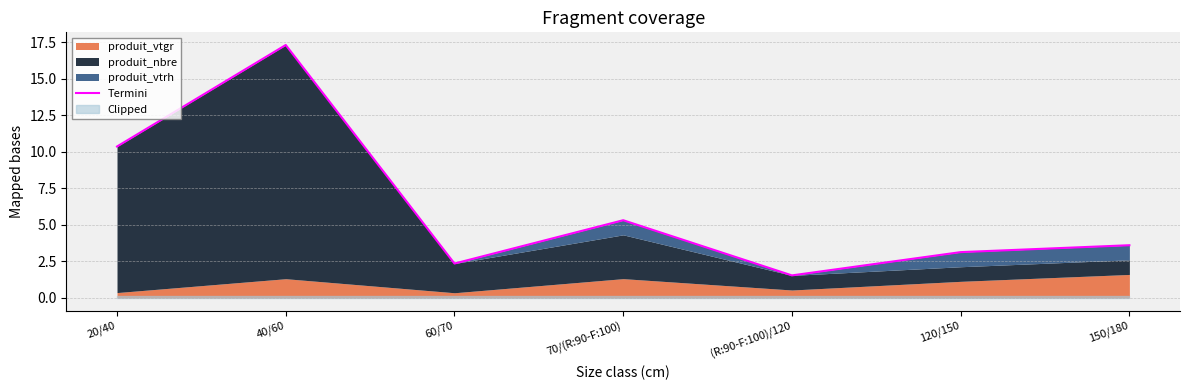

What is the label of the 4th point from the right?

70/(R:90-F:100)